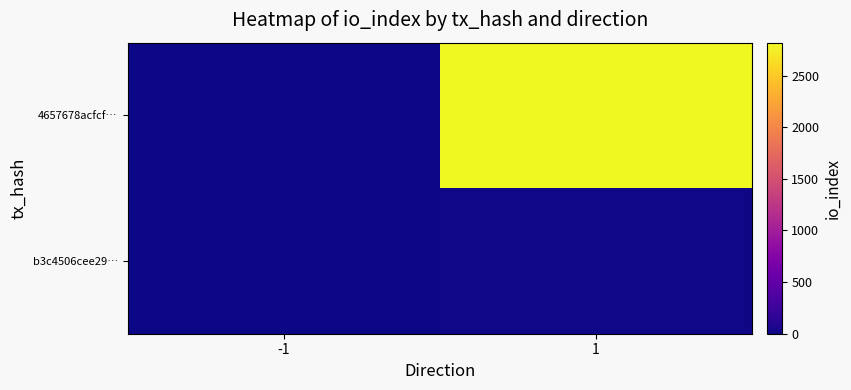

Reading left to right, what are all the values shown in this chart?

4657678acfcf…: -1=-1	1=2820
b3c4506cee29…: -1=1	1=16